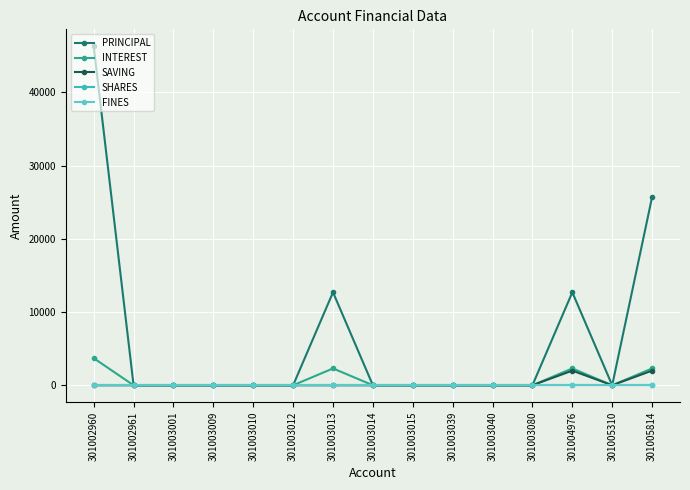

At 301003015, list the series in order from largest to smallest.

PRINCIPAL, INTEREST, SAVING, SHARES, FINES